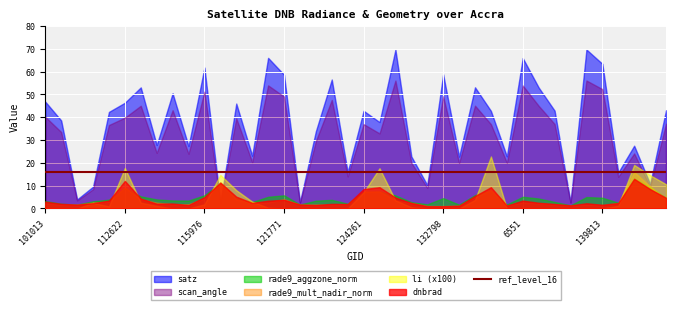

Between 115226 and 137268, which series saw the biggest shift?

satz